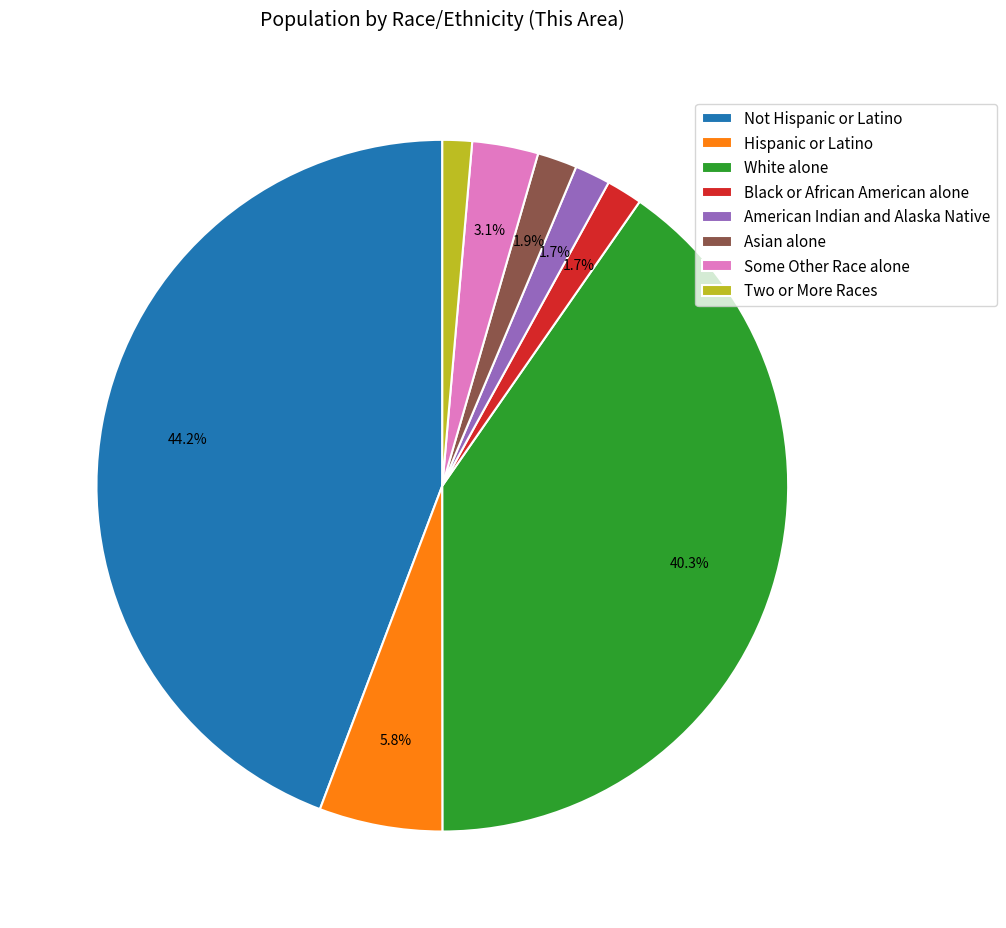

Is it true that Some Other Race alone is 3% of the pie?

True